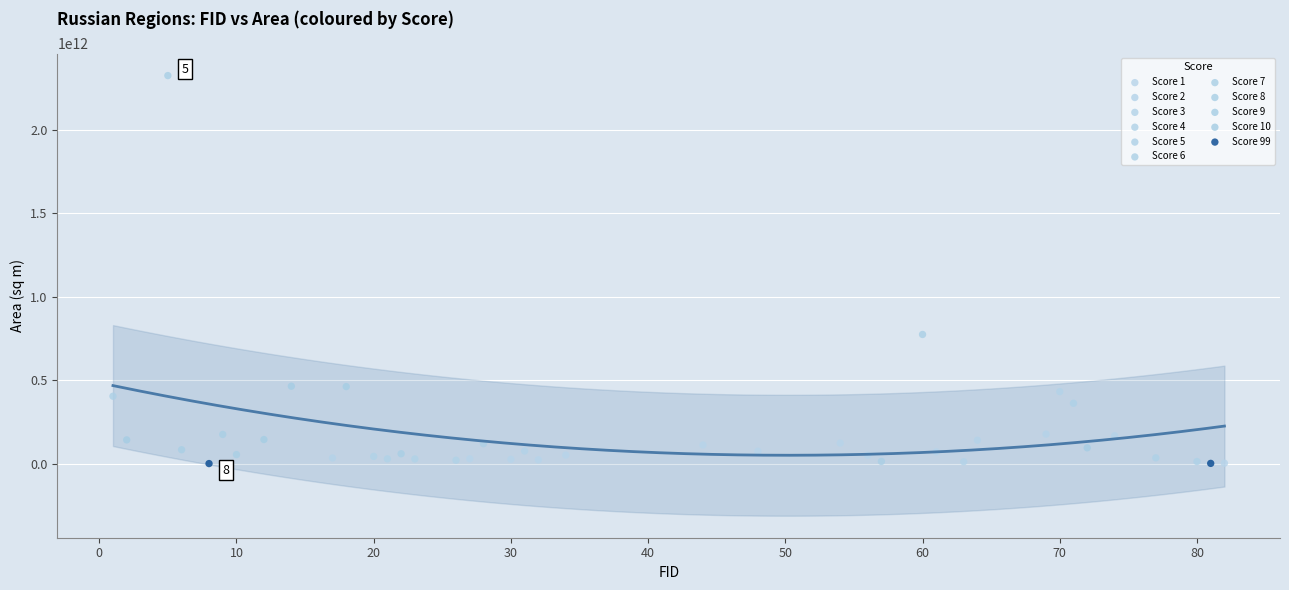

What are all the series names shown in the legend?

Score 1, Score 2, Score 3, Score 4, Score 5, Score 6, Score 7, Score 8, Score 9, Score 10, Score 99